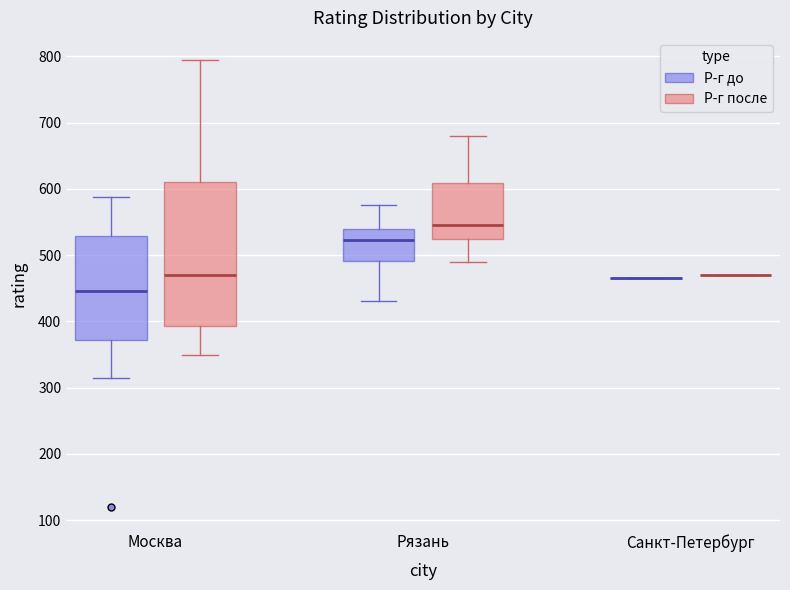

Which box is the tallest, from its lower edge to its upper edge?

Москва (Р-г после)